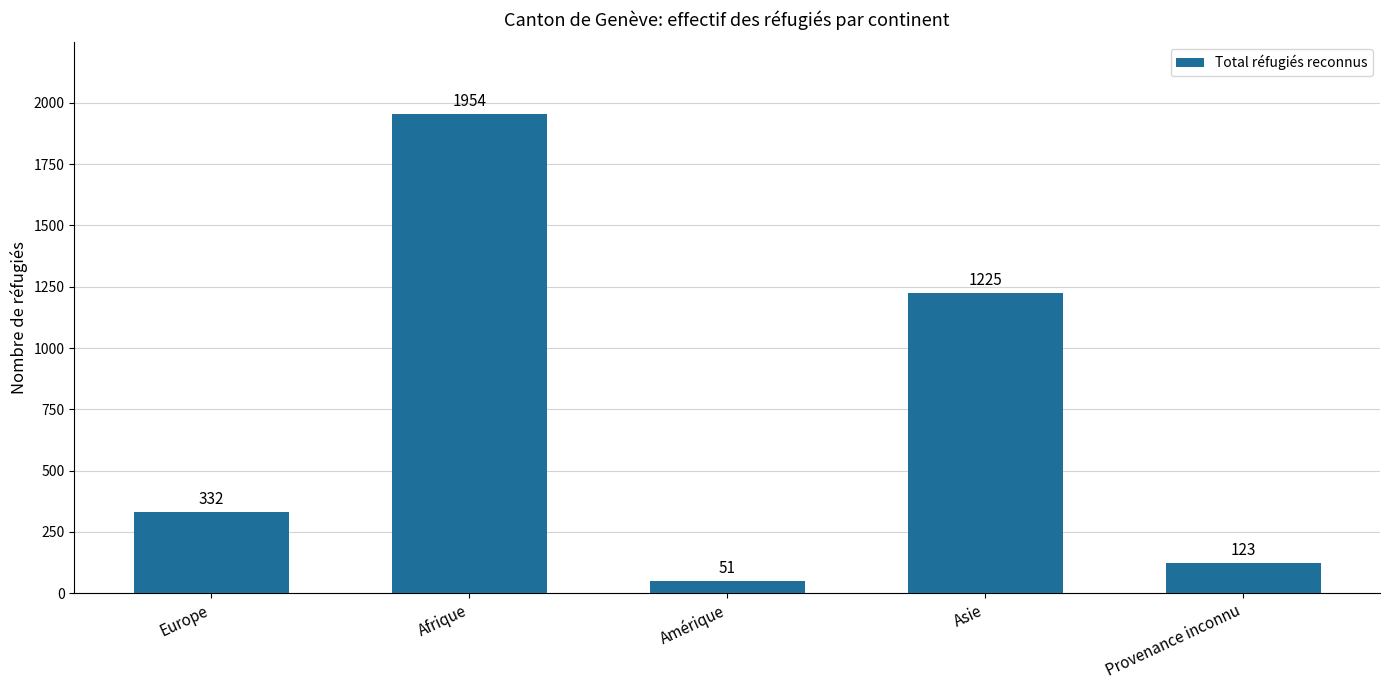

Rank the categories by value from highest to lowest.

Afrique, Asie, Europe, Provenance inconnu, Amérique